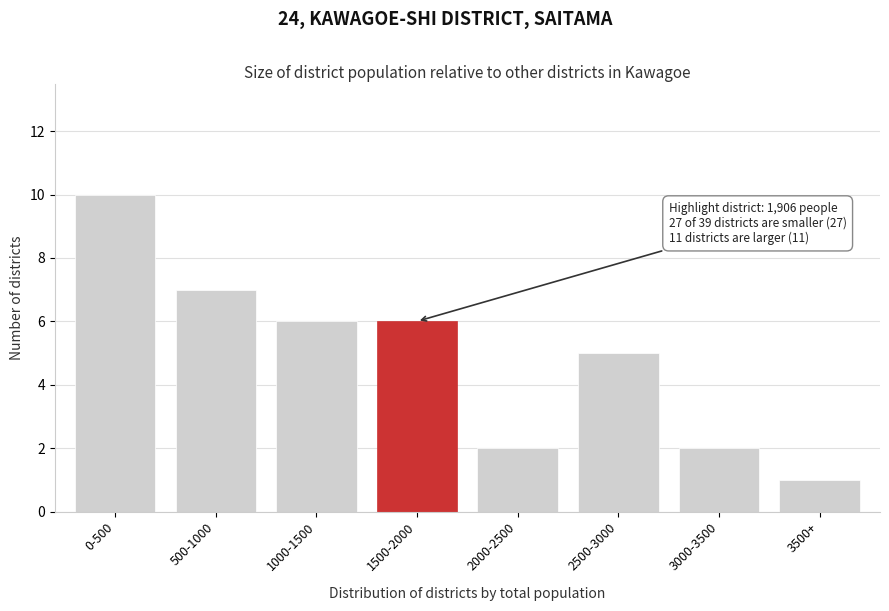

Reading right to left, extract all data points from this chart.

3500+=1	3000-3500=2	2500-3000=5	2000-2500=2	1500-2000=6	1000-1500=6	500-1000=7	0-500=10